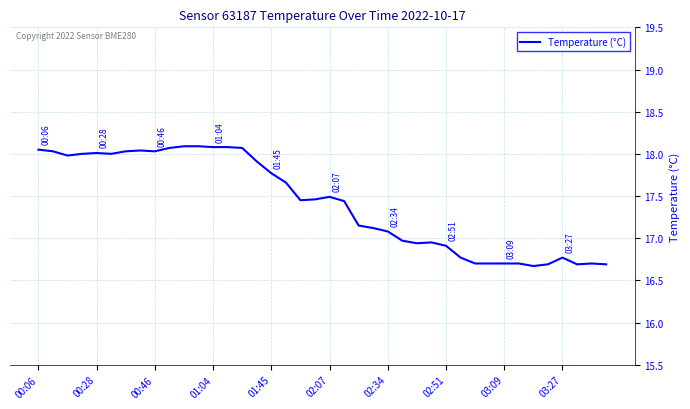

What is the difference between the maximum and minimum values?

1.4